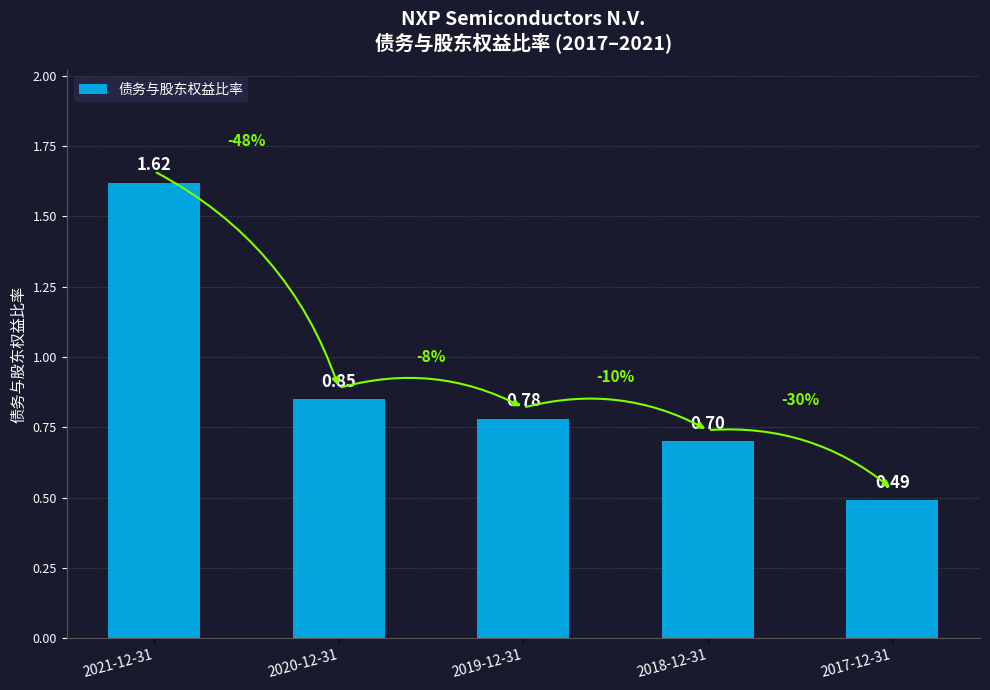

At which category does the chart reach its peak across all series?

2021-12-31